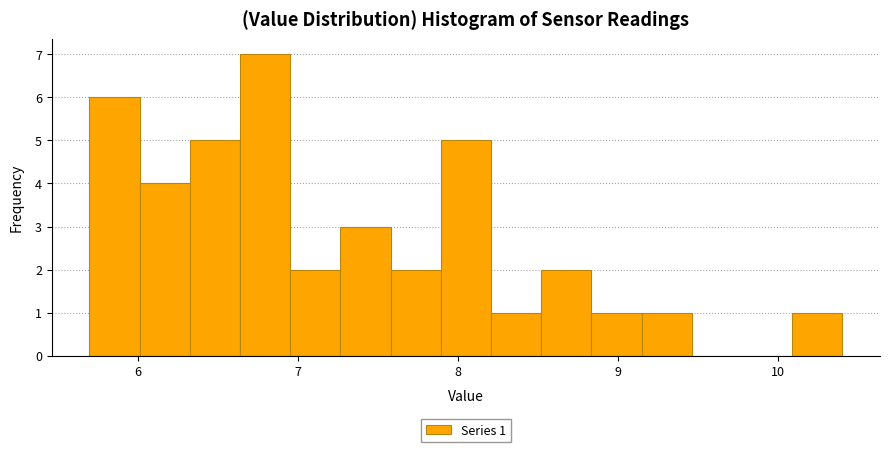

Read against the x-axis, roughly where is the centre of the tallest bar?

6.8